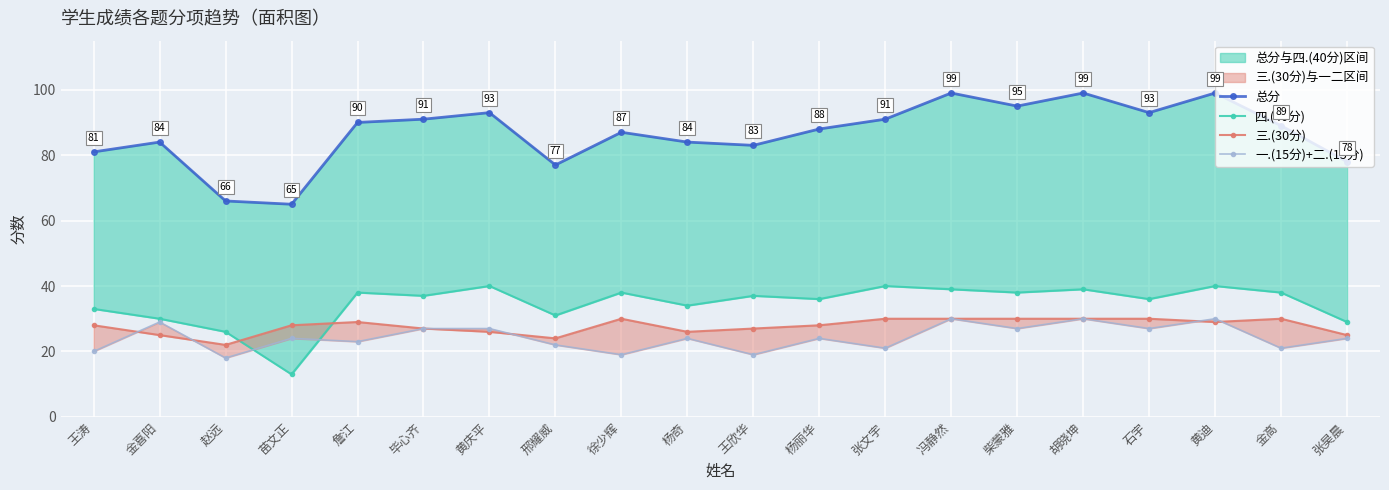

At how many categories does at least one series exceed 74?

18